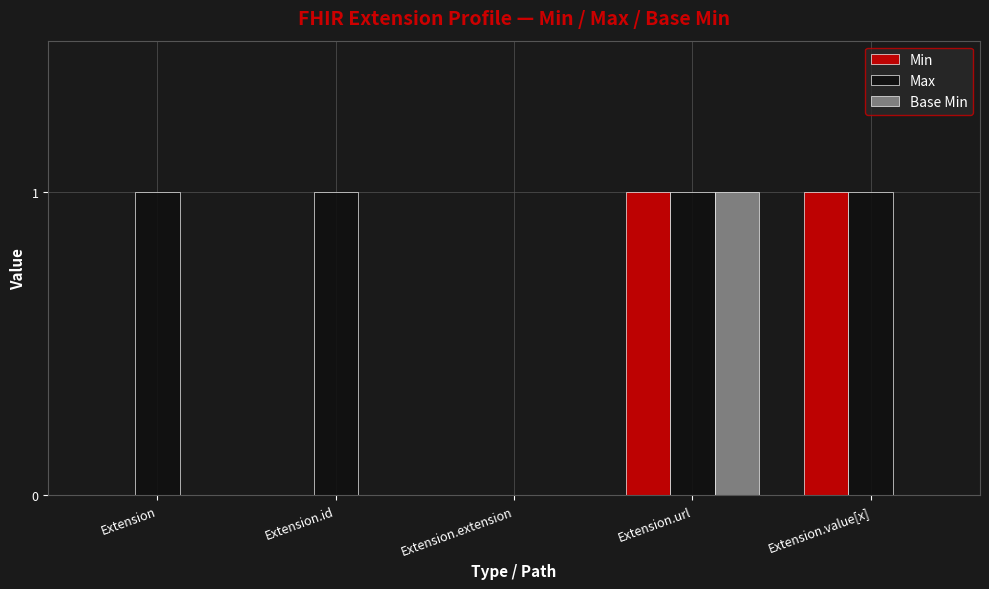

Reading left to right, what are all the values shown in this chart?

Min: Extension=0	Extension.id=0	Extension.extension=0	Extension.url=1	Extension.value[x]=1
Max: Extension=1	Extension.id=1	Extension.extension=0	Extension.url=1	Extension.value[x]=1
Base Min: Extension=0	Extension.id=0	Extension.extension=0	Extension.url=1	Extension.value[x]=0